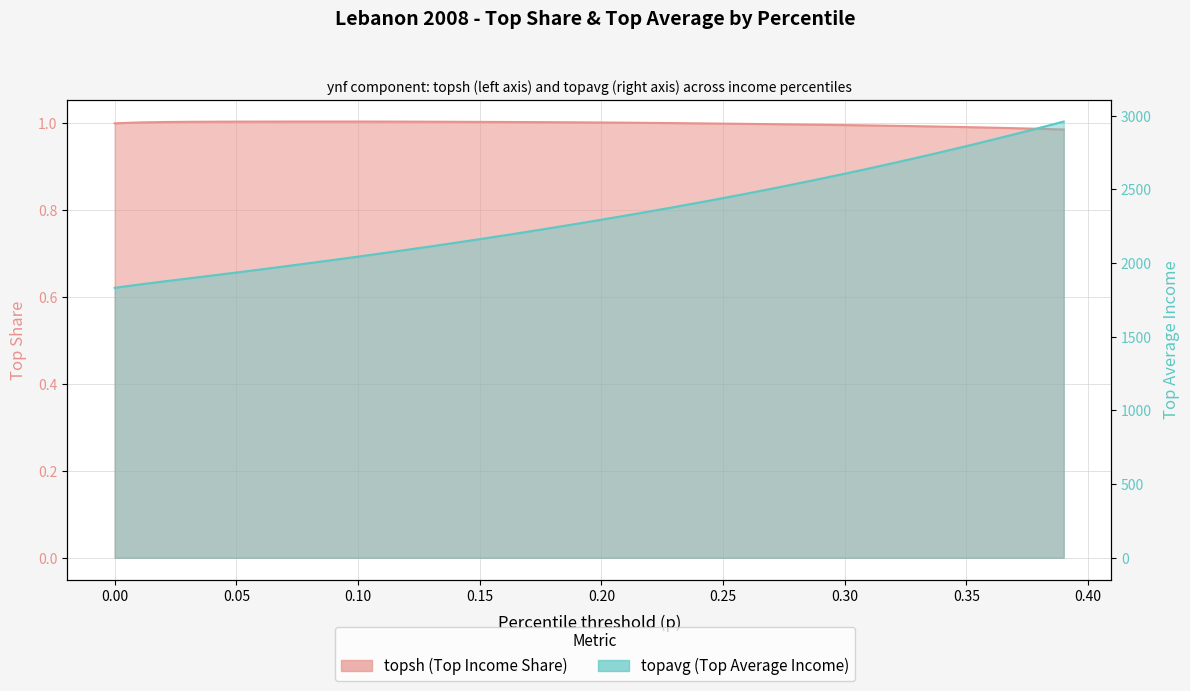

Rank the categories by topsh value from lowest to highest.

0.39, 0.38, 0.37, 0.36, 0.35, 0.34, 0.33, 0.32, 0.31, 0.3, 0.29, 0.28, 0.27, 0.26, 0.25, 0.24, 0.0, 0.23, 0.22, 0.21, 0.2, 0.01, 0.19, 0.18, 0.17, 0.02, 0.16, 0.15, 0.03, 0.14, 0.13, 0.04, 0.05, 0.12, 0.06, 0.11, 0.07, 0.1, 0.08, 0.09